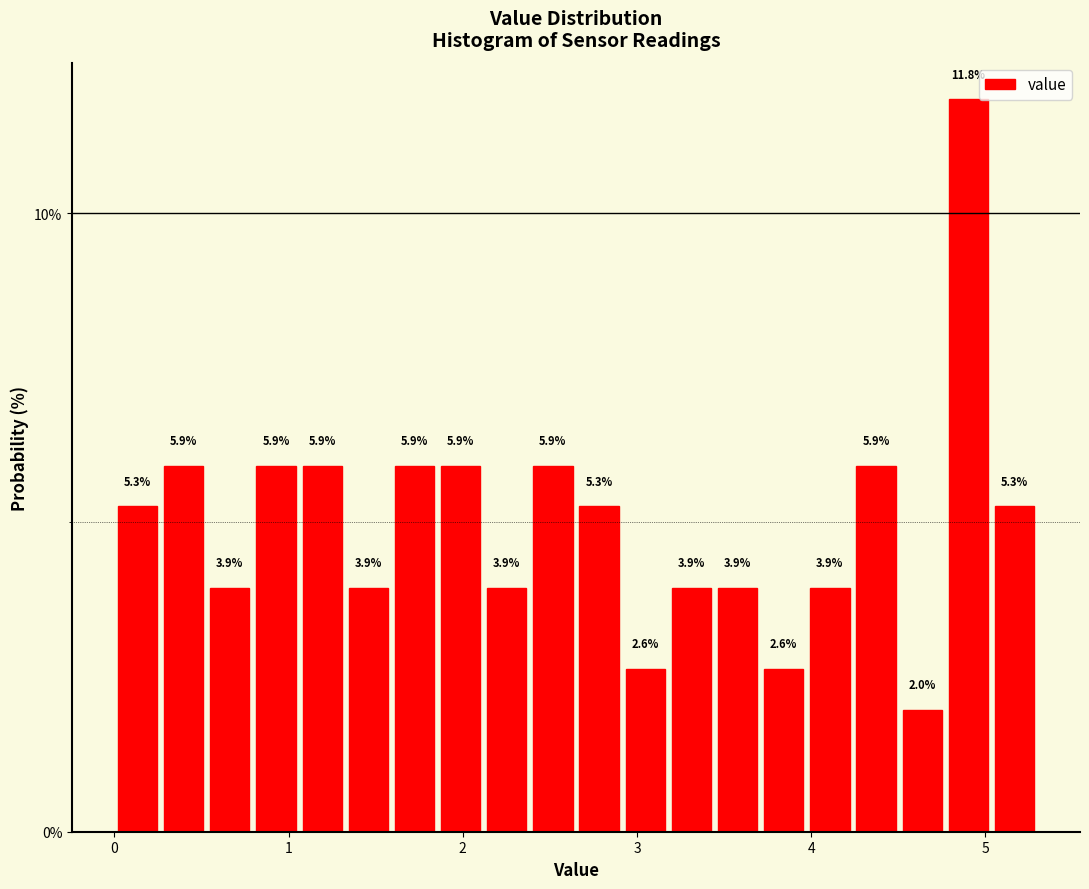

Around what value on the x-axis is the tallest bar? Give the approximate position of its centre, as read against the axis.

4.9